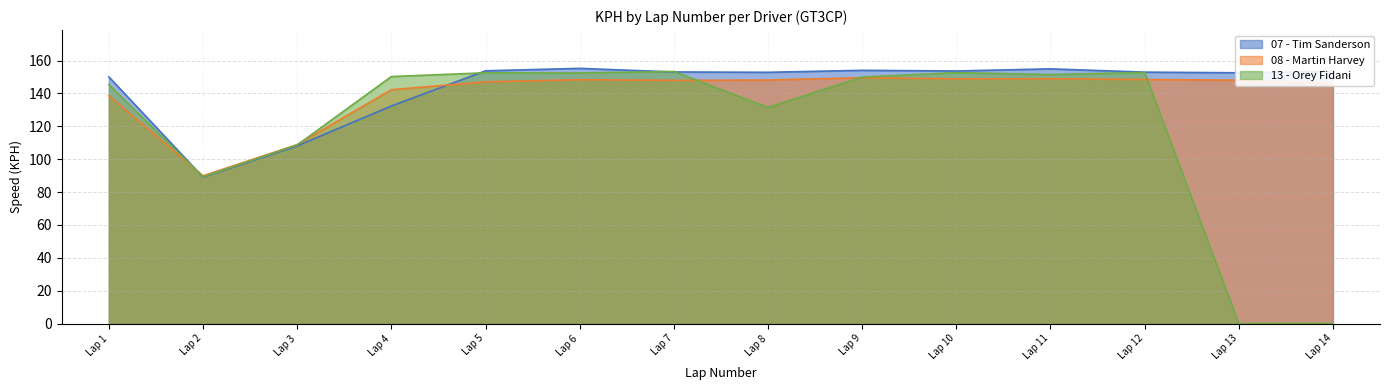

The 13 - Orey Fidani series shows 150.0 at Lap 9. True or false?

True